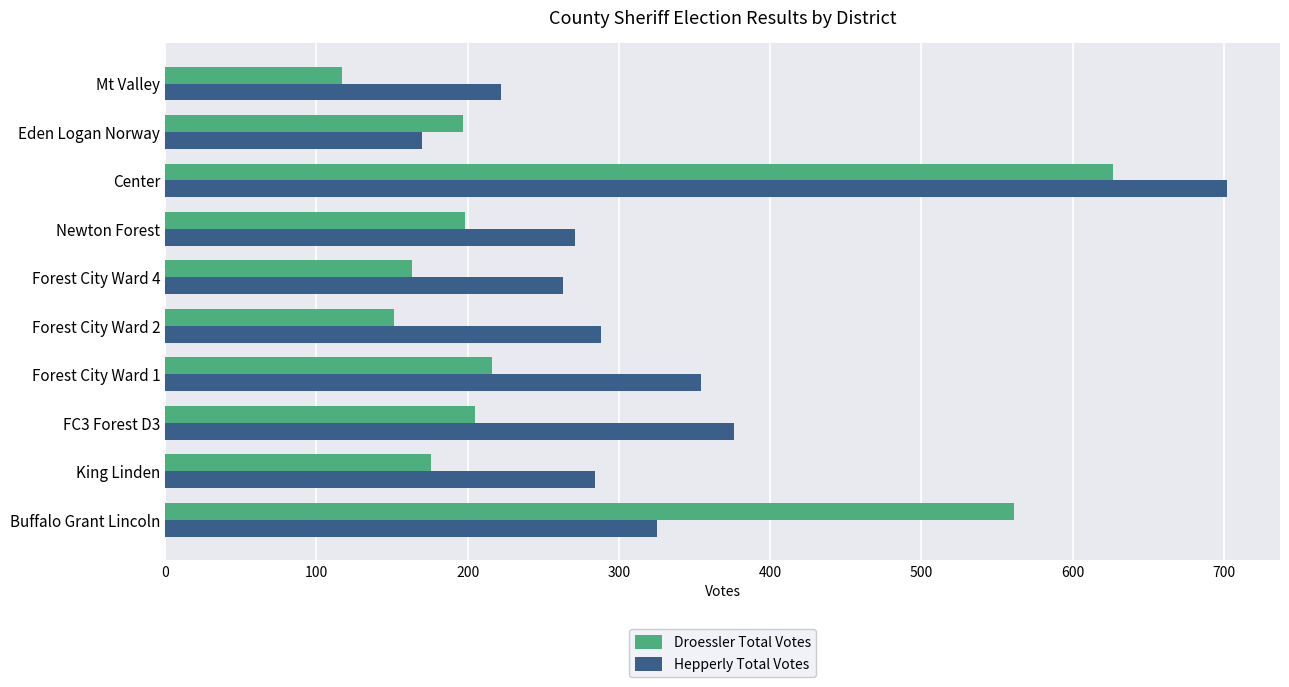

What is the difference between the maximum and minimum values in the Droessler Total Votes series?

510